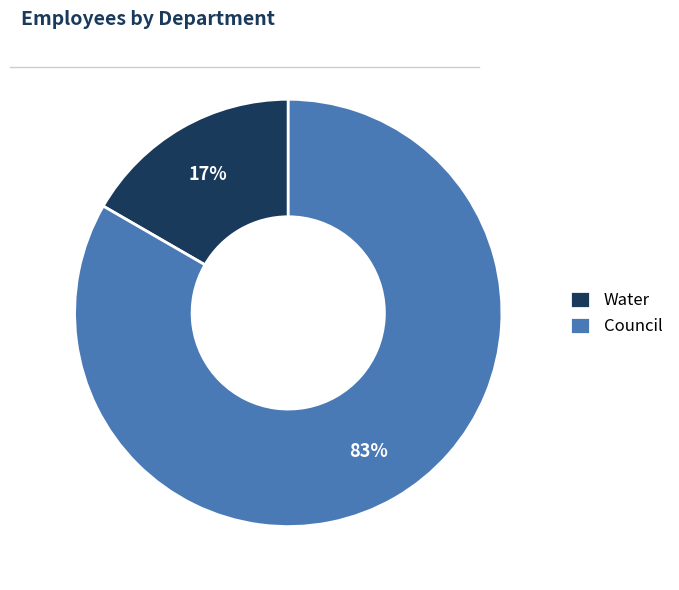

Does Water represent more than half of the total?

No